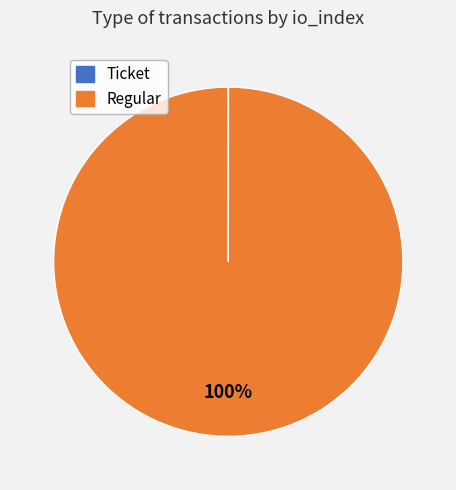

To the nearest percent, what portion does Regular represent?

100%